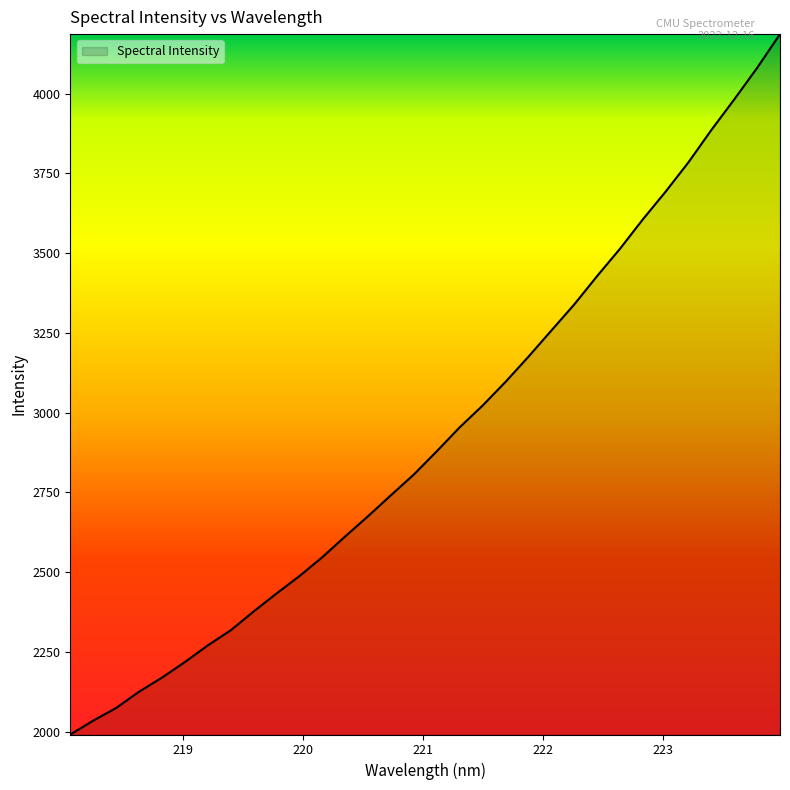

What is the maximum value shown in the chart?

4186.5